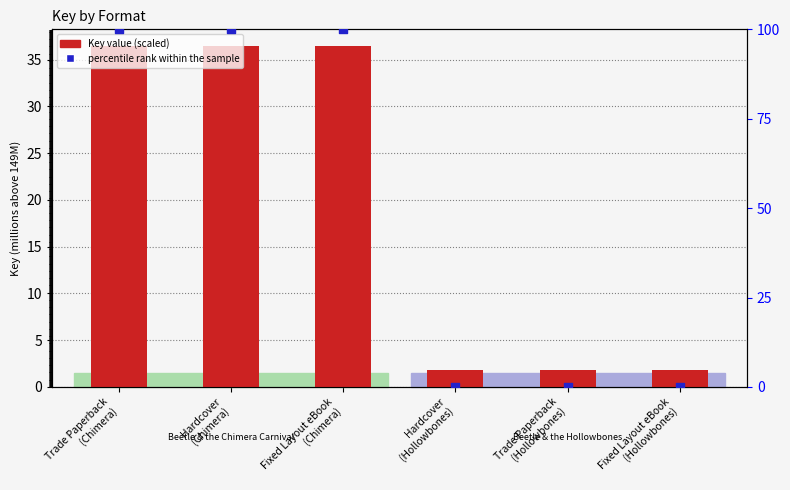

What are all the series names shown in the legend?

Key value (scaled), percentile rank within the sample